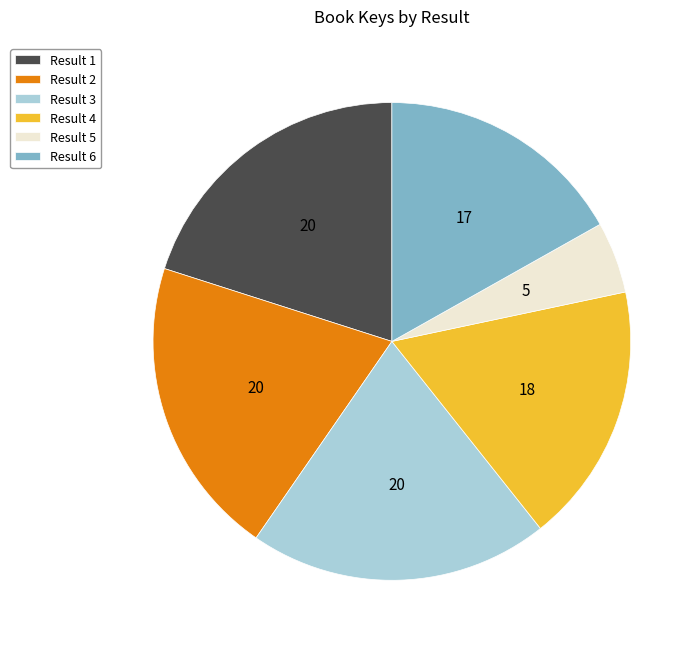

Does any single category account for the majority?

No